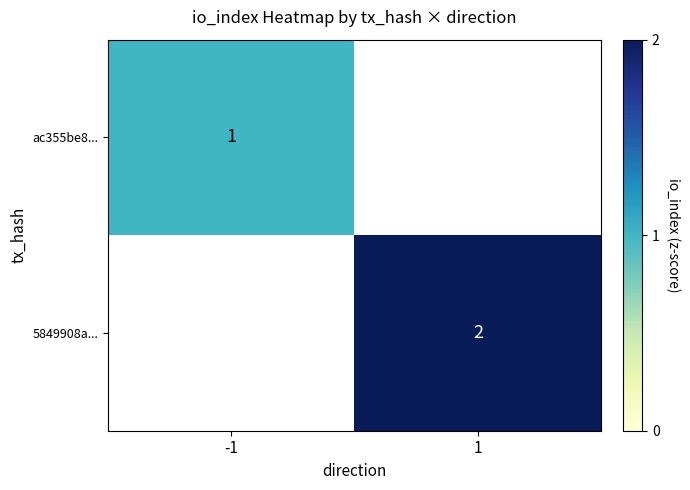

What is the greatest value displayed?

2.0